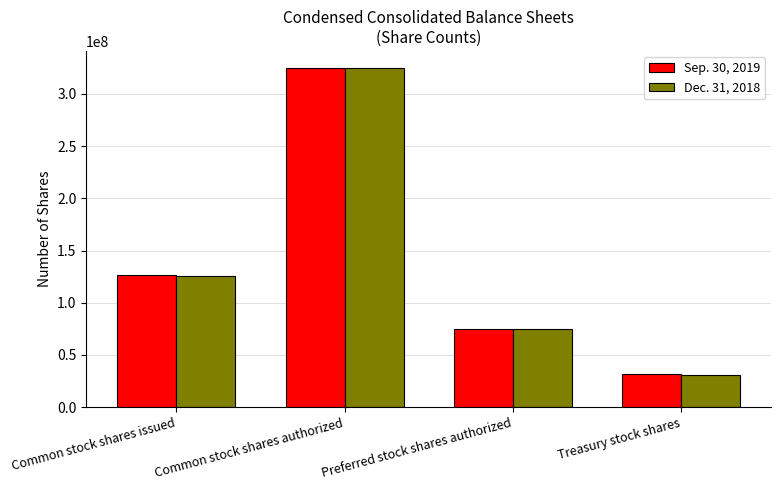

What is the difference between the maximum and minimum values in the Dec. 31, 2018 series?

294374926